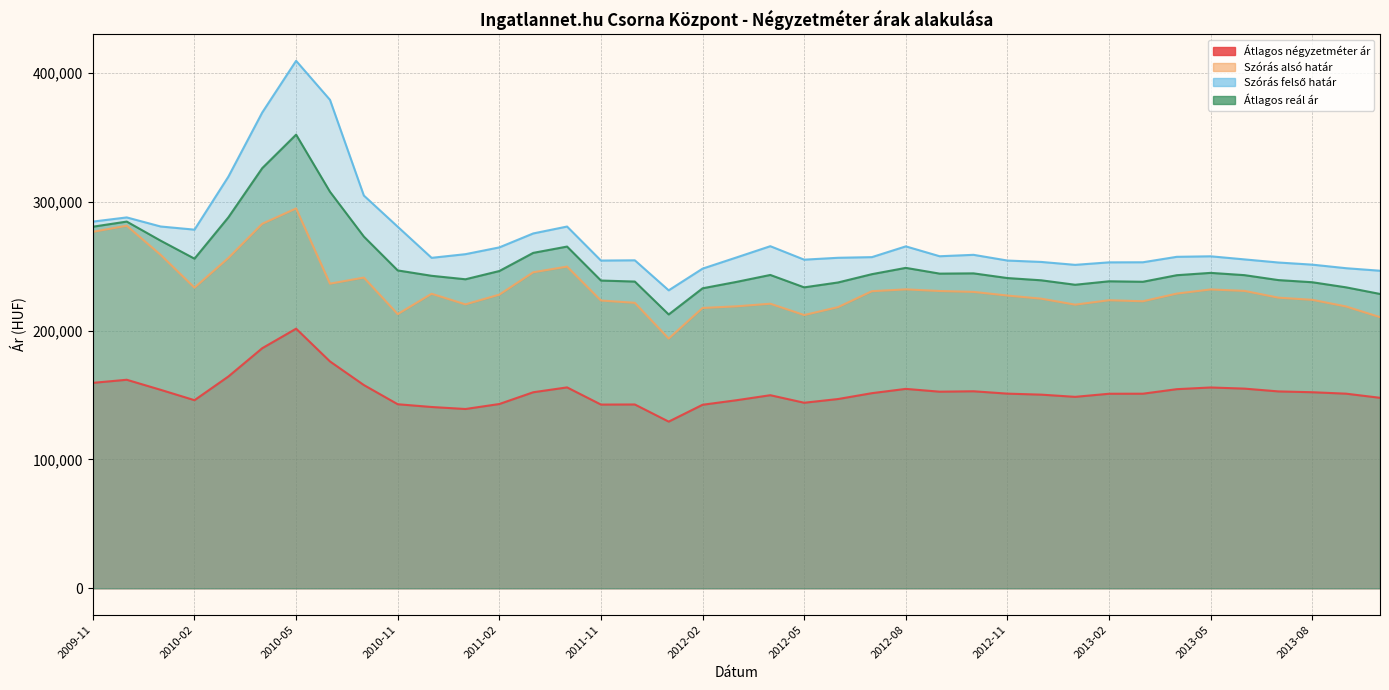

Reading left to right, list all the values displayed in this chart.

Átlagos négyzetméter ár: 159476	161876	154078	146015	164409	186377	201534	176110	157781	142877	140741	139177	143055	152179	155954	142617	142692	129385	142470	145982	149889	144034	146923	151473	154794	152617	152945	151106	150320	148615	151016	151057	154570	155884	155000	152831	152197	151074	147875
Szórás alsó határ: 276728	281432	258863	233364	256387	282949	294863	236472	241195	212841	228639	220401	227955	245298	249718	223391	221608	193848	217611	218878	220905	212112	218247	230624	232040	230775	230084	227244	224819	220174	223614	222804	228762	231981	230861	225606	223930	218750	210470
Szórás felső határ: 284650	287900	280855	278404	319519	369343	409463	379178	304881	280667	256527	259373	264627	275454	280814	254411	254606	231300	248139	256816	265563	255104	256565	257076	265430	257761	258858	254424	253339	251080	253014	253088	257316	257721	255309	252896	251240	248472	246510
Átlagos reál ár: 280689	284666	269859	255884	287953	326146	352163	307825	273038	246754	242583	239887	246291	260376	265266	238901	238107	212574	232875	237847	243234	233608	237406	243850	248735	244268	244471	240834	239079	235627	238314	237946	243039	244851	243085	239251	237585	233611	228490